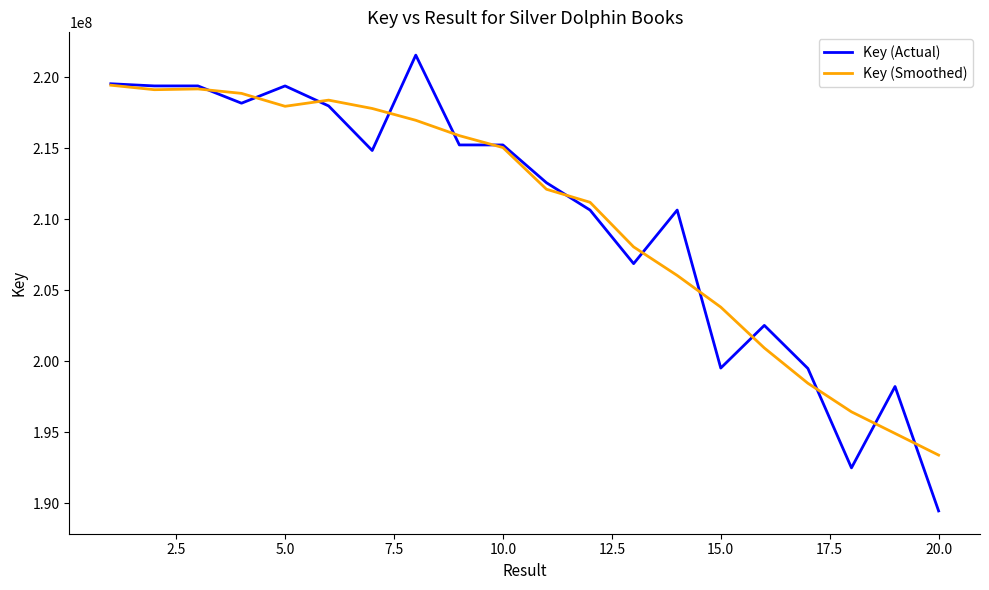

Count the number of categories in the chart.

20